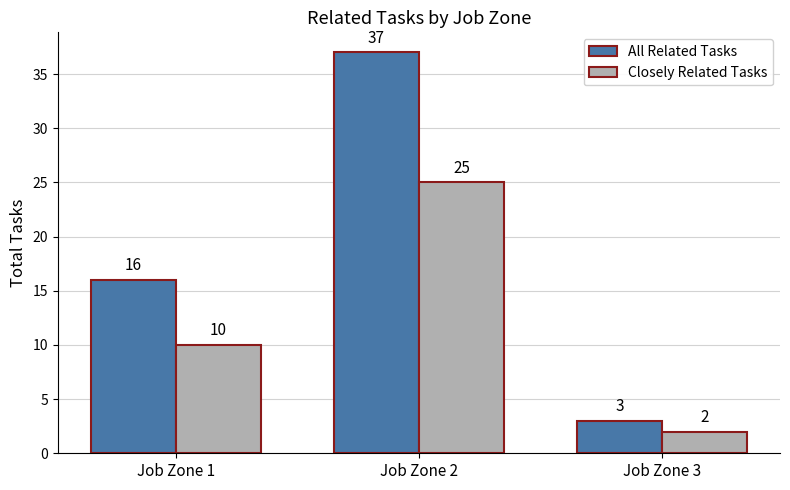

Rank the categories by Closely Related Tasks value from highest to lowest.

Job Zone 2, Job Zone 1, Job Zone 3